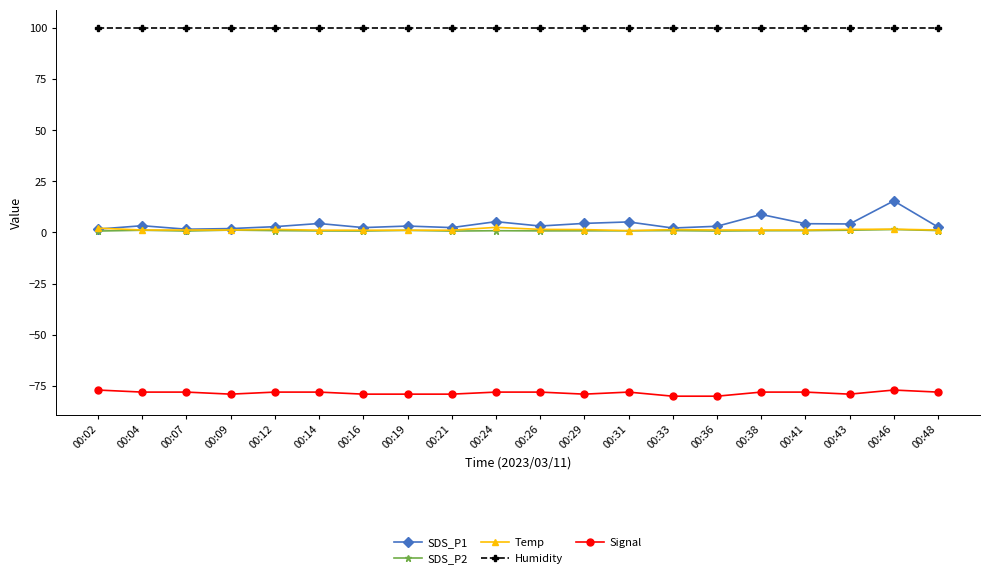

Which series has the largest total across all categories?

Humidity